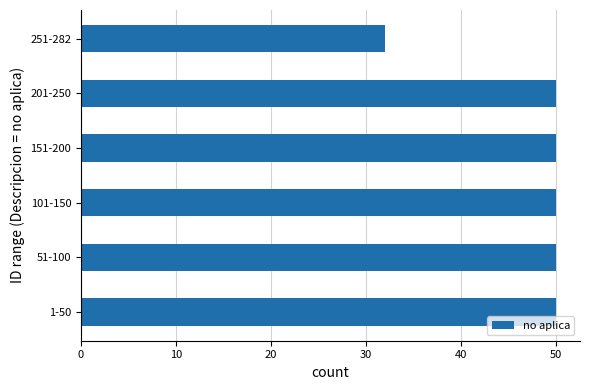

The value at 151-200 is 87. True or false?

False